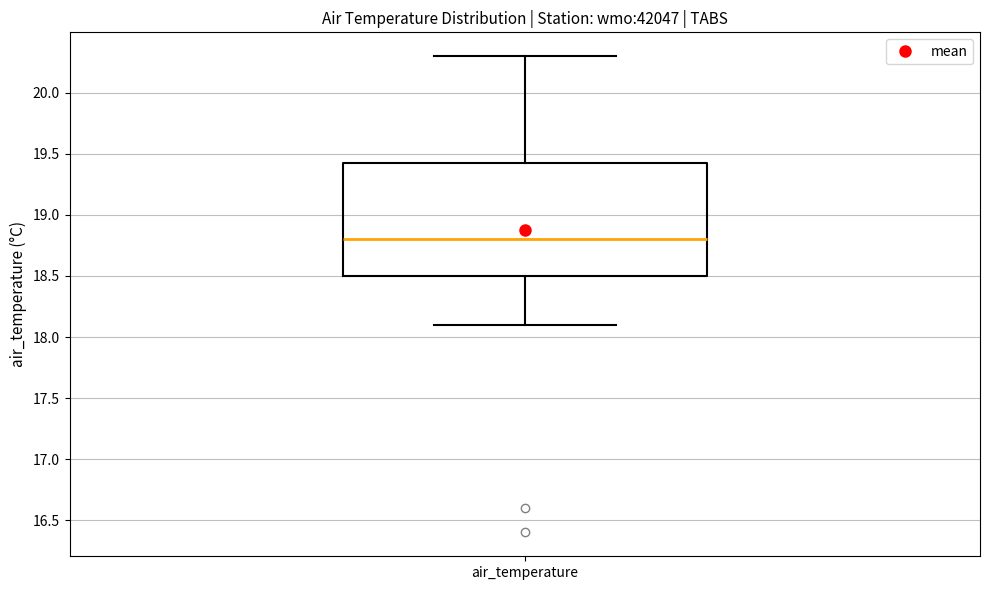

Where is the lower edge of the box for air_temperature on the y-axis? The values are not printed on the chart, so give them approximately, as read against the axis.

18.50